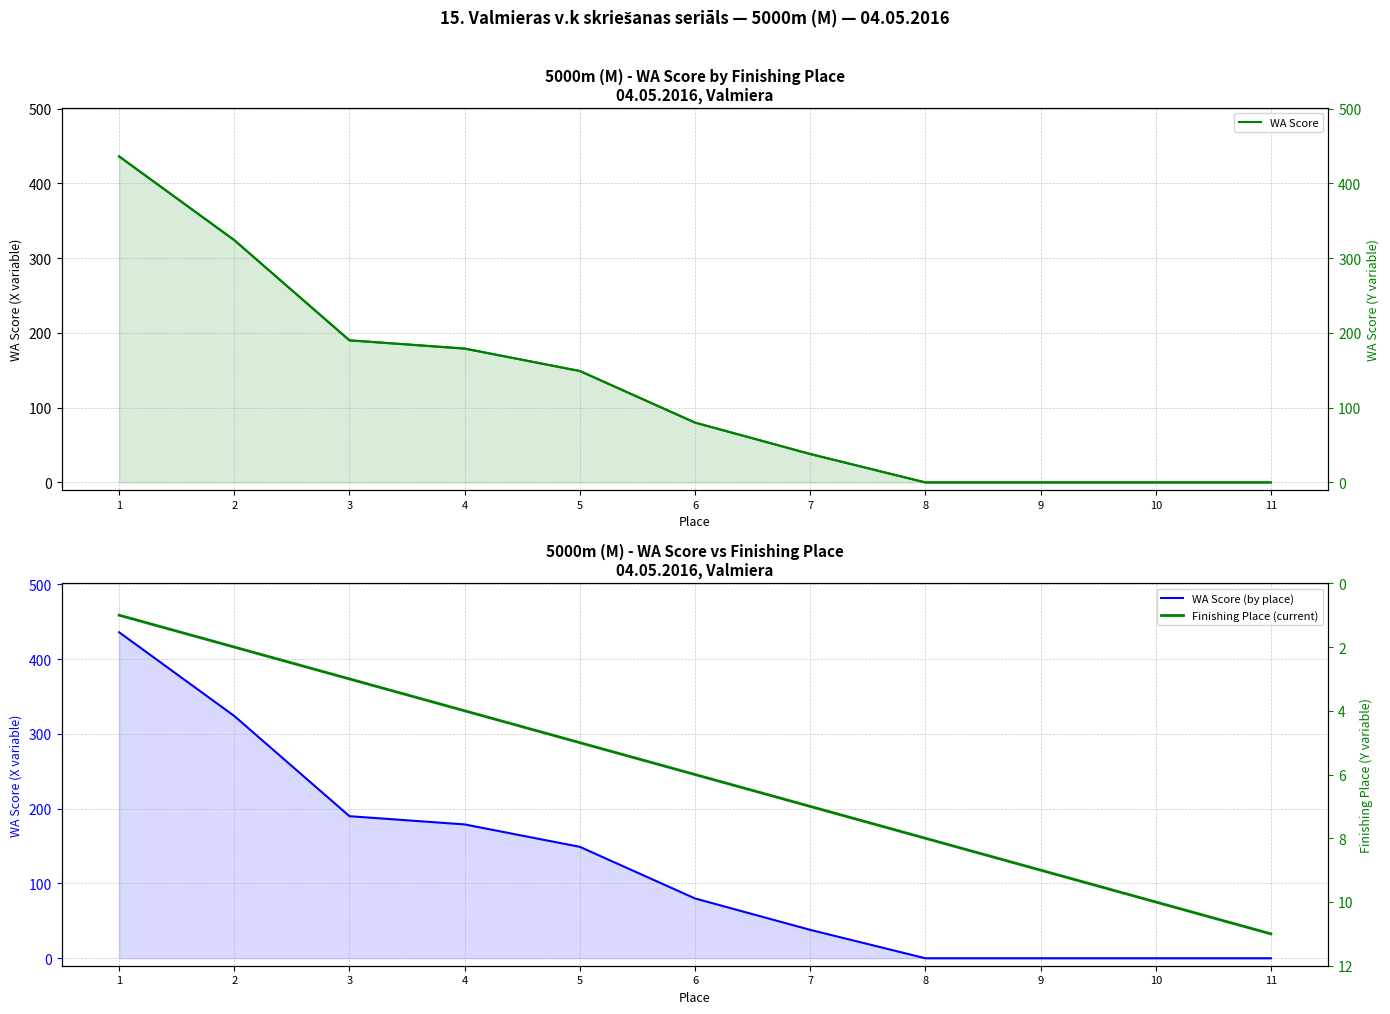

Reading left to right, transcribe all the data shown in this chart.

WA Score: 1=436	2=324	3=190	4=179	5=149	6=80	7=38	8=0	9=0	10=0	11=0
WA Score (by place): 1=436	2=324	3=190	4=179	5=149	6=80	7=38	8=0	9=0	10=0	11=0
Finishing Place (current): 1=1	2=2	3=3	4=4	5=5	6=6	7=7	8=8	9=9	10=10	11=11